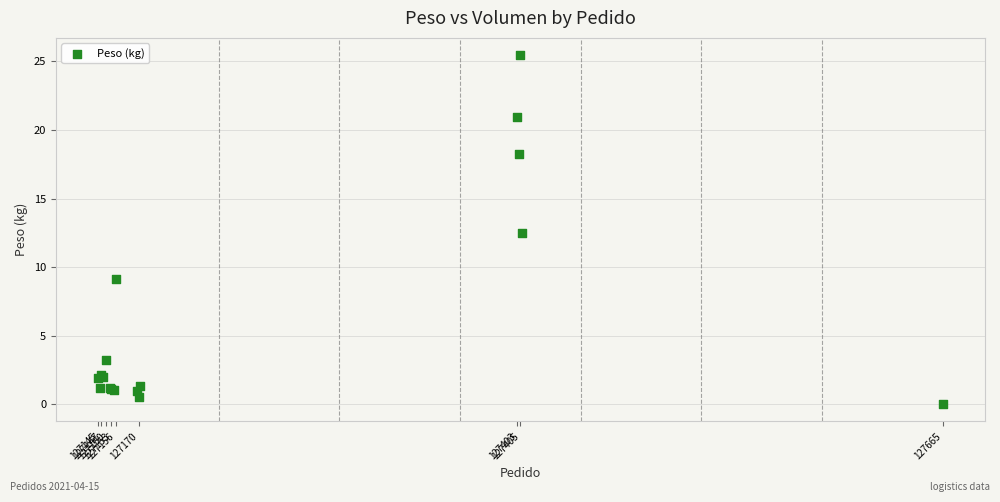

What Y value in the scatter plot is closest to 12?

12.5